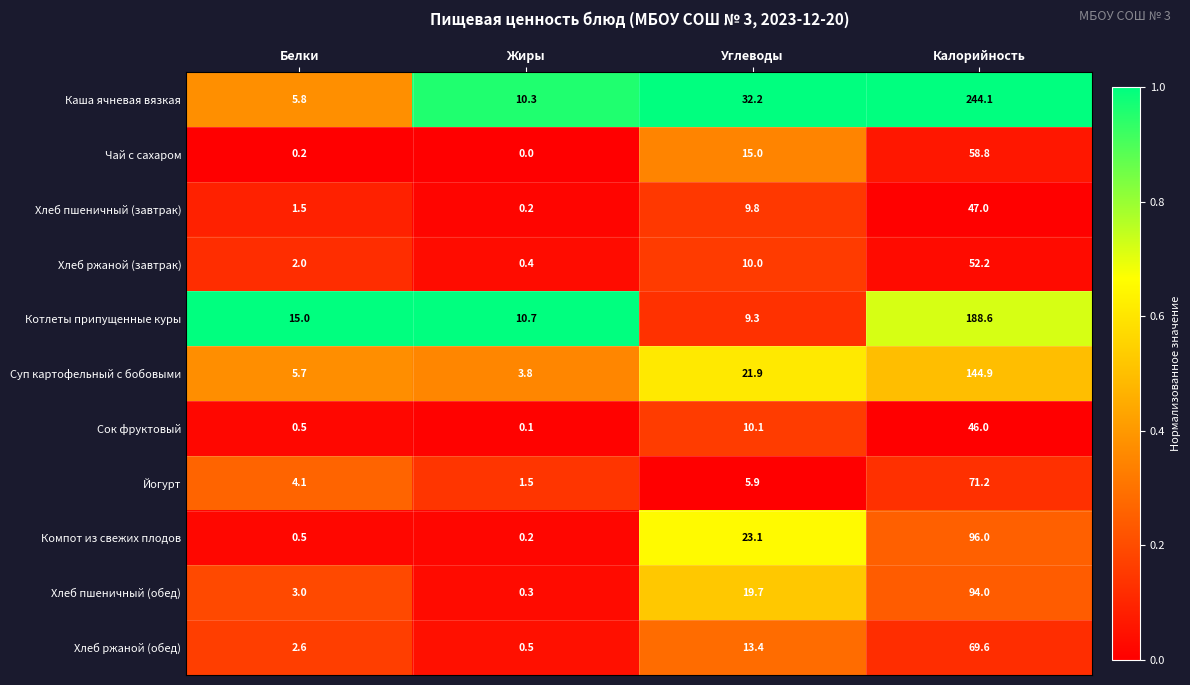

How many distinct data groups are displayed?

11